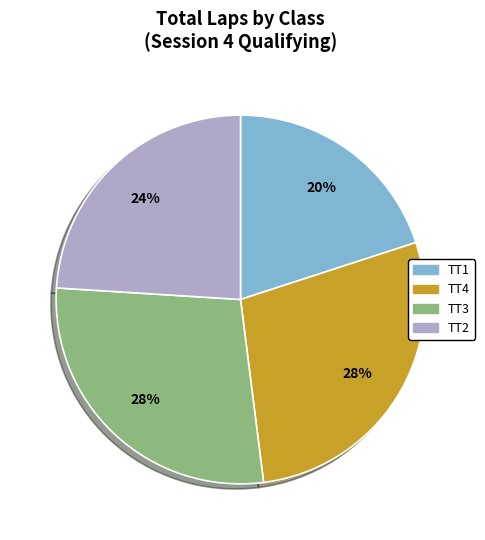

Is there any slice that represents more than half of the pie?

No